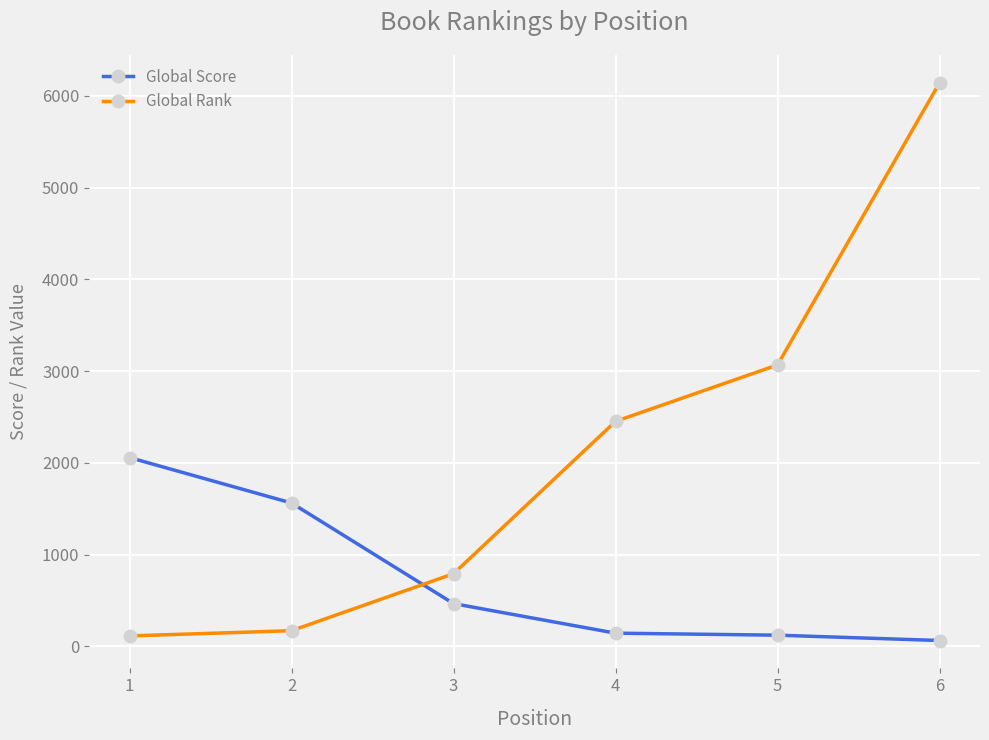

What is the difference between the second highest and minimum values in the Global Score series?

1498